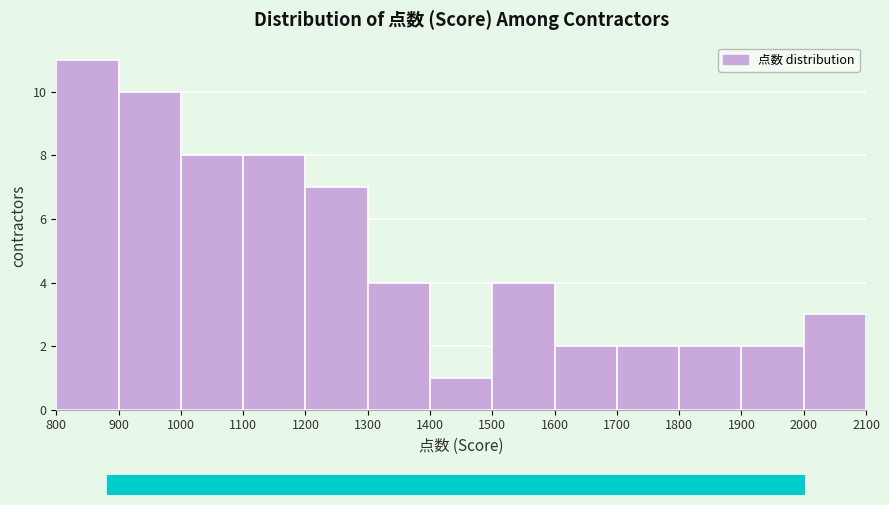

Reading left to right, list every bar in this chart as the range it spans on the x-axis followed by its height. The values are not printed on the chart, so give them approximately, as read against the axis.

800 to 900: 11
900 to 1000: 10
1000 to 1100: 8
1100 to 1200: 8
1200 to 1300: 7
1300 to 1400: 4
1400 to 1500: 1
1500 to 1600: 4
1600 to 1700: 2
1700 to 1800: 2
1800 to 1900: 2
1900 to 2000: 2
2000 to 2100: 3